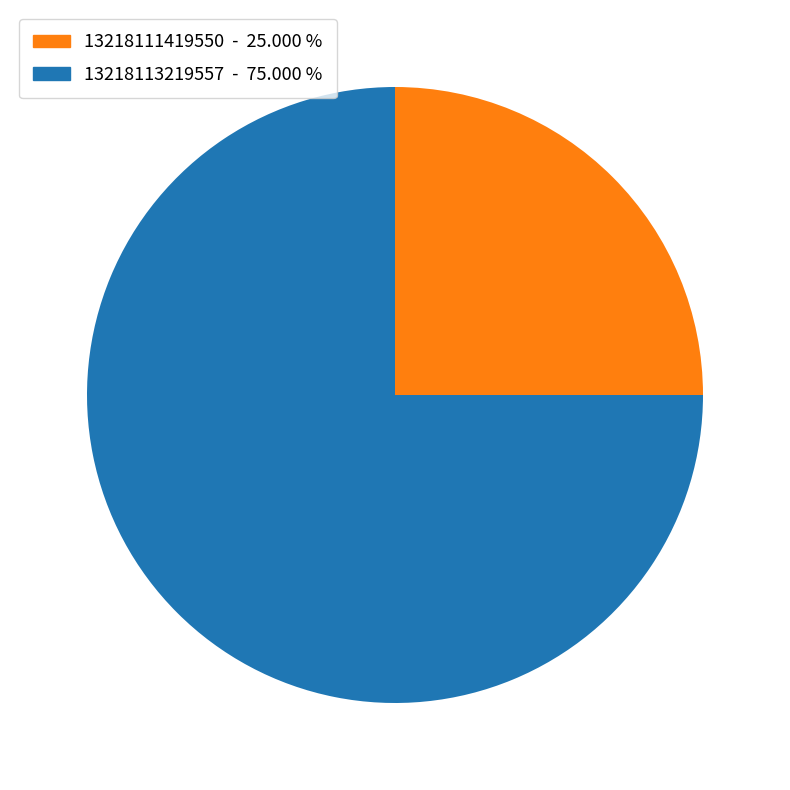

How many segments does this pie chart have?

2